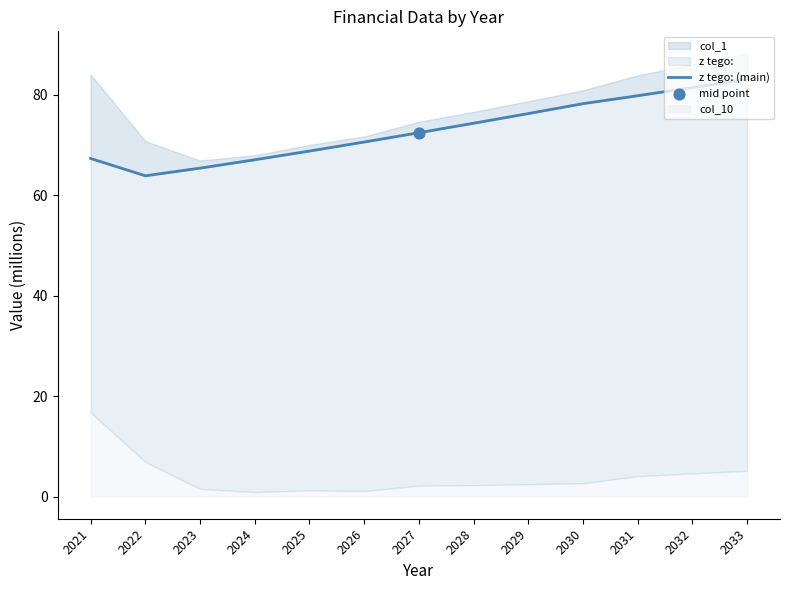

Approximately how many times larger is the value at 2033 compared to 2025?

1.2